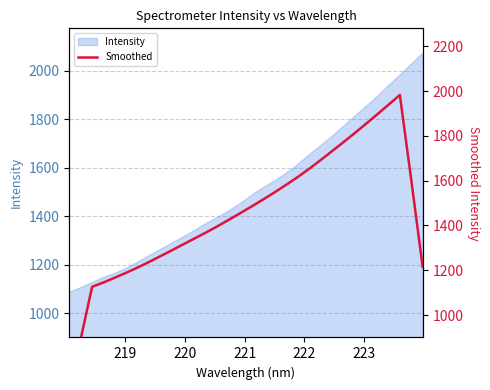

The value at 13 is 432.9. True or false?

False